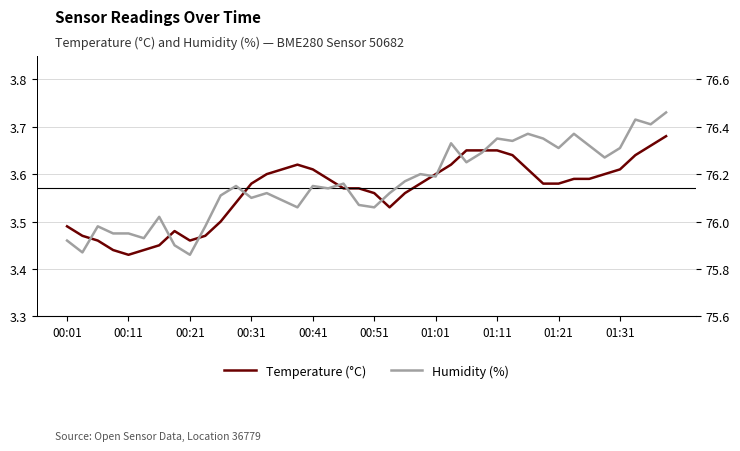

Which series has the largest total across all categories?

Humidity (%)